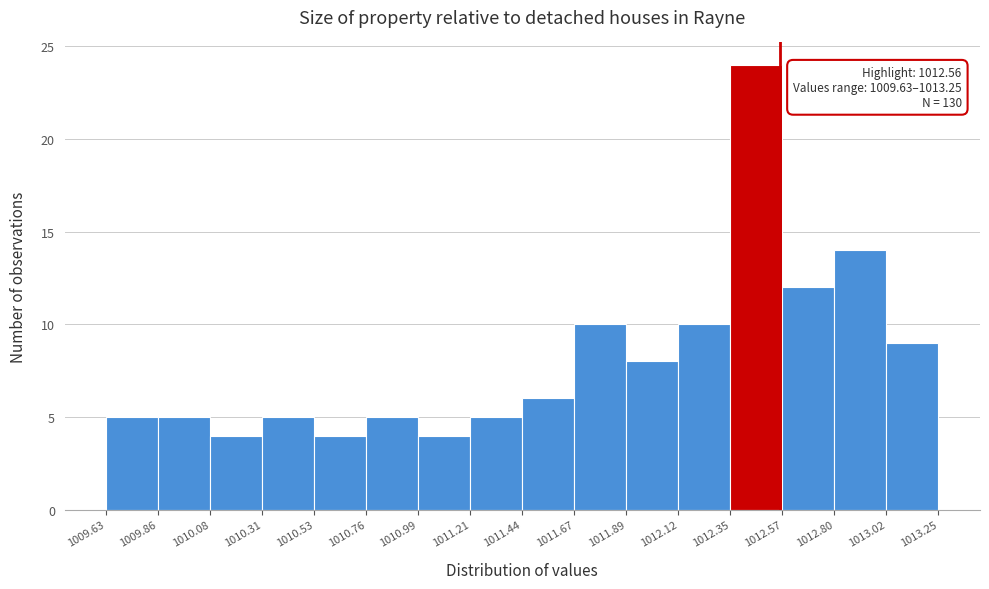

Which range on the x-axis has the tallest bar?

1012.35 to 1012.57